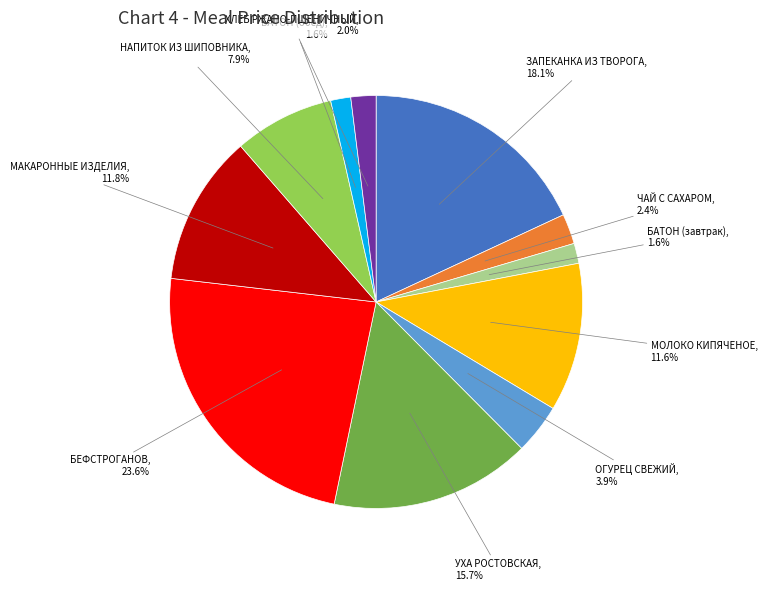

To the nearest percent, what is the combined percentage of БАТОН (обед) and ОГУРЕЦ СВЕЖИЙ?

5%